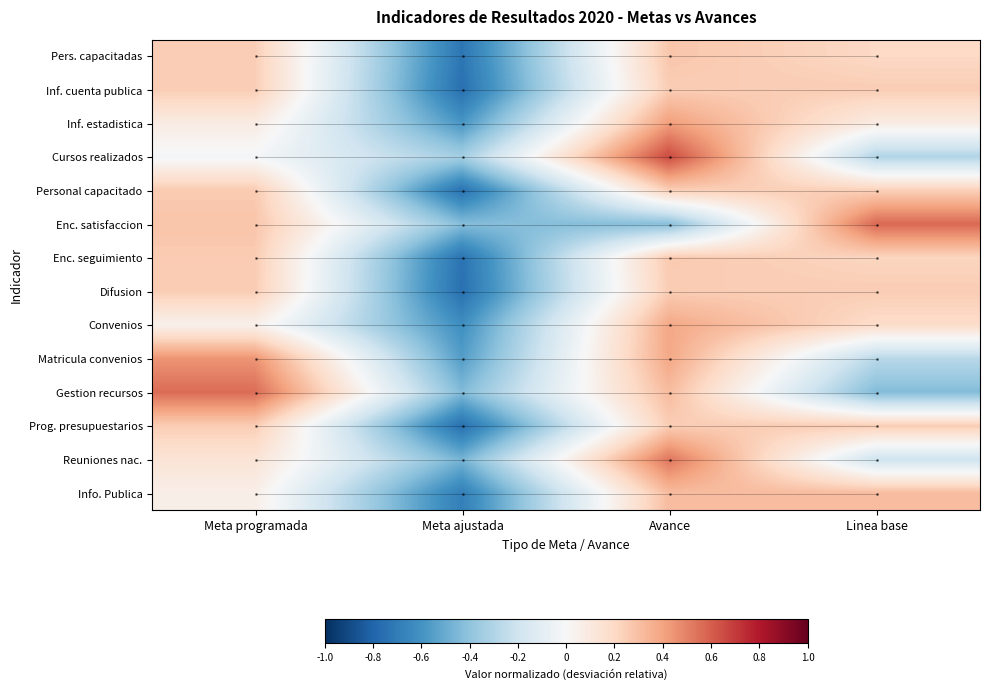

Rank the series by their maximum value, from highest to lowest.

Cursos realizados, Enc. satisfaccion, Gestion recursos, Reuniones nac., Matricula convenios, Inf. estadistica, Convenios, Info. Publica, Pers. capacitadas, Enc. seguimiento, Personal capacitado, Difusion, Inf. cuenta publica, Prog. presupuestarios